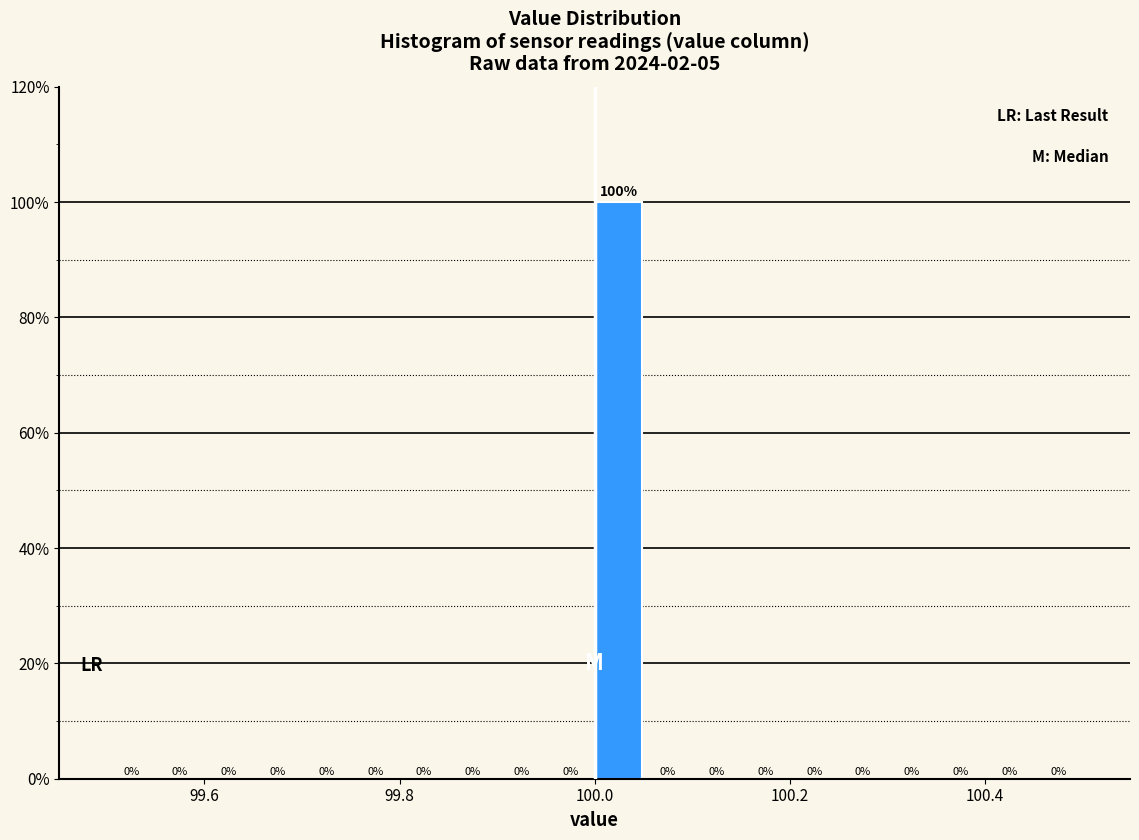

Around what value on the x-axis is the tallest bar? Give the approximate position of its centre, as read against the axis.

100.02